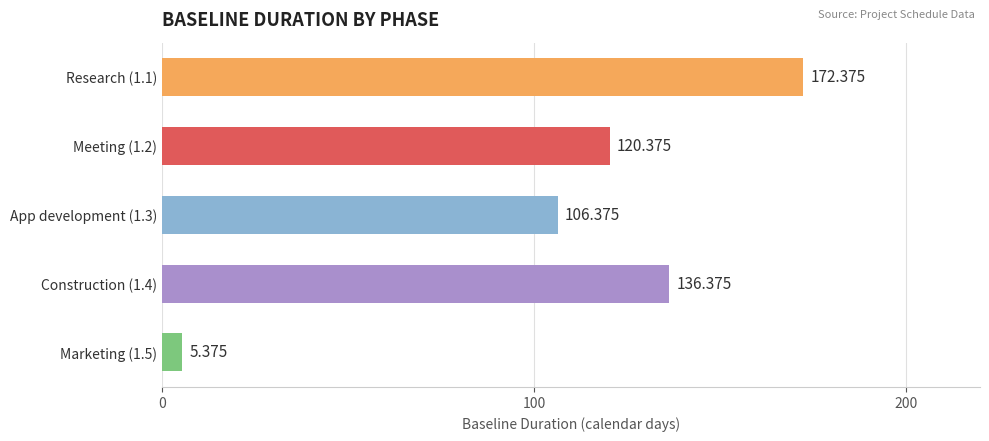

What is the sum of all values?

540.9